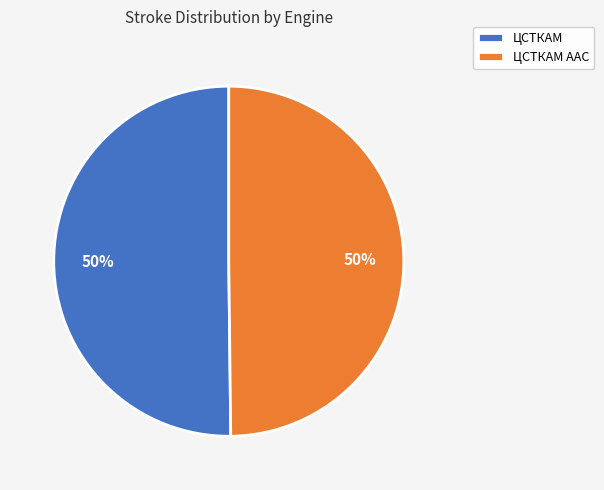

Combined, do ЦСТКАМ AAC and ЦСТКАМ account for over 50%?

Yes